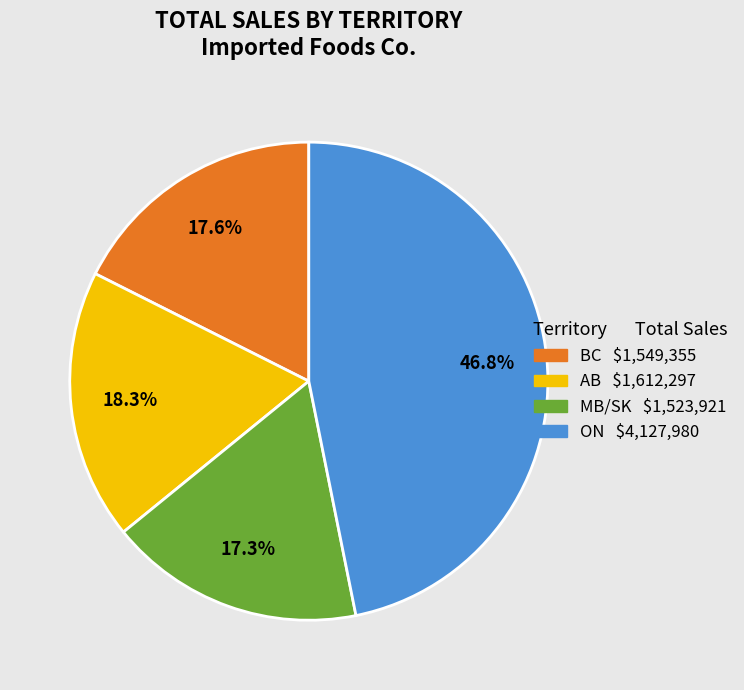

Count the number of slices in the pie.

4